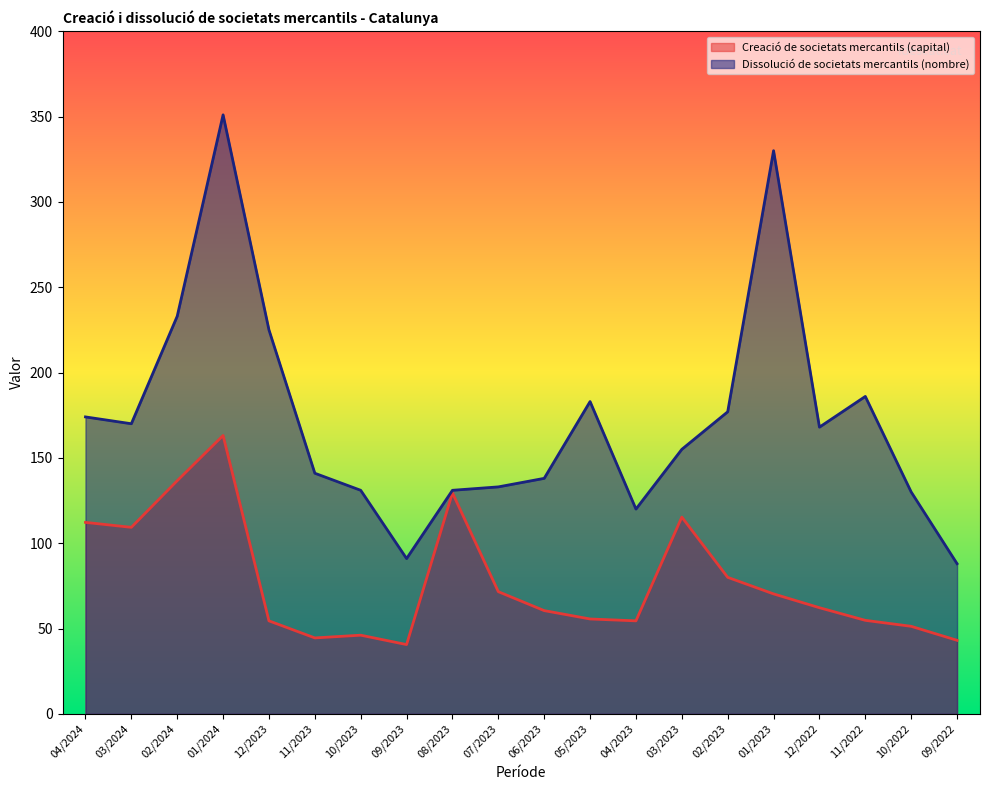

How many values in the Dissolució de societats mercantils (nombre) series are below 168?

10